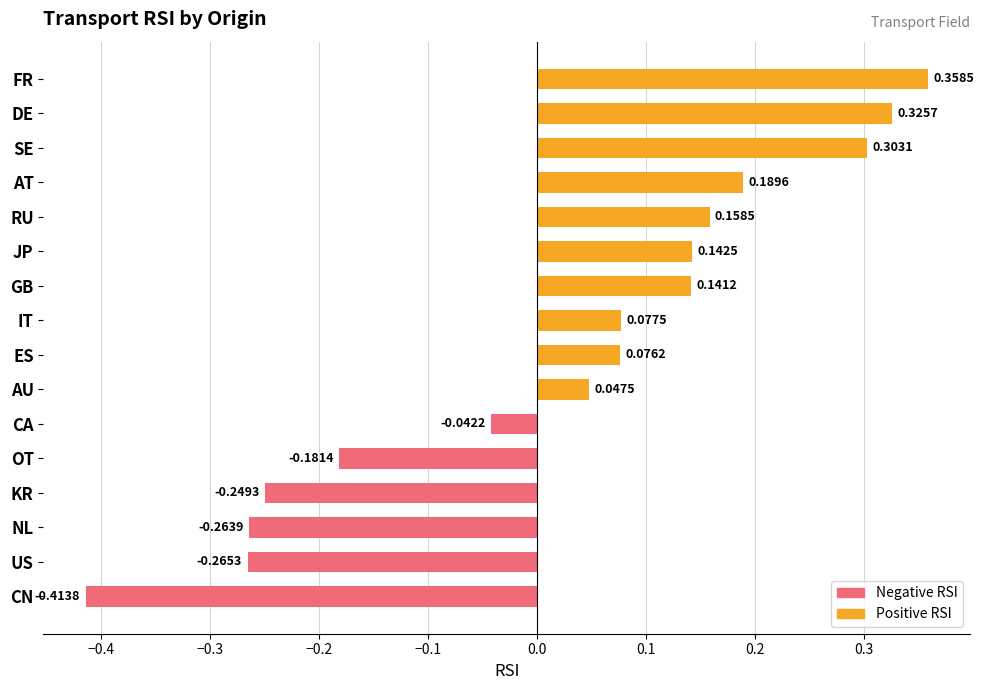

What is the difference between the second highest and second lowest values?

0.6